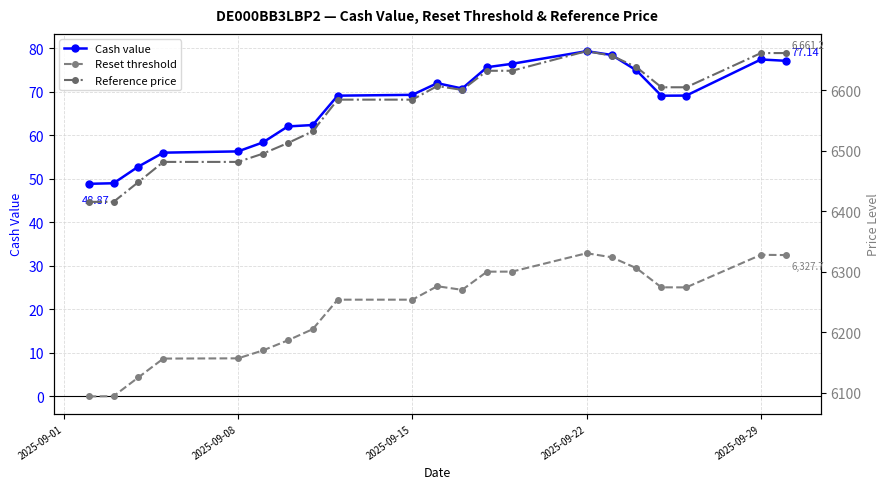

What is the minimum value shown in the chart?

48.9